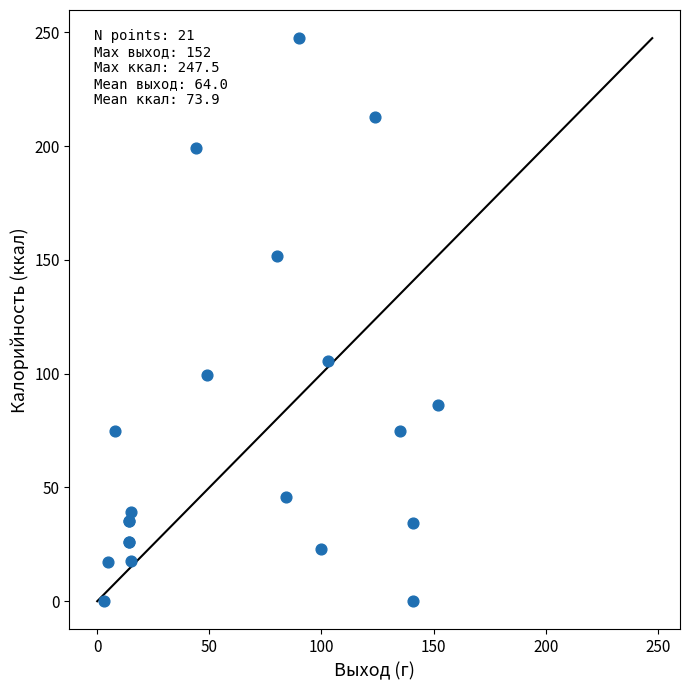

What Y value in the scatter plot is closest to 123?

105.8